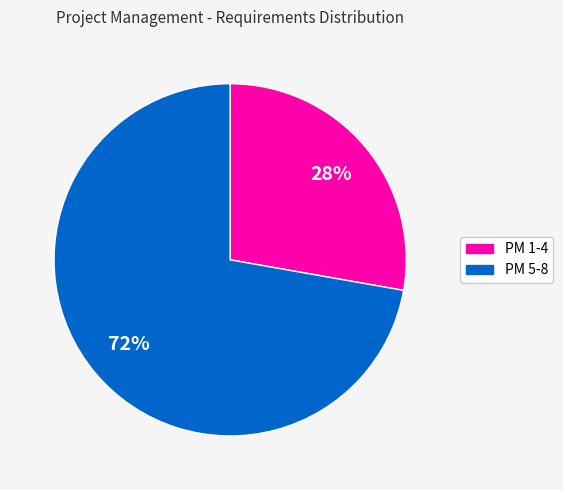

How many segments does this pie chart have?

2